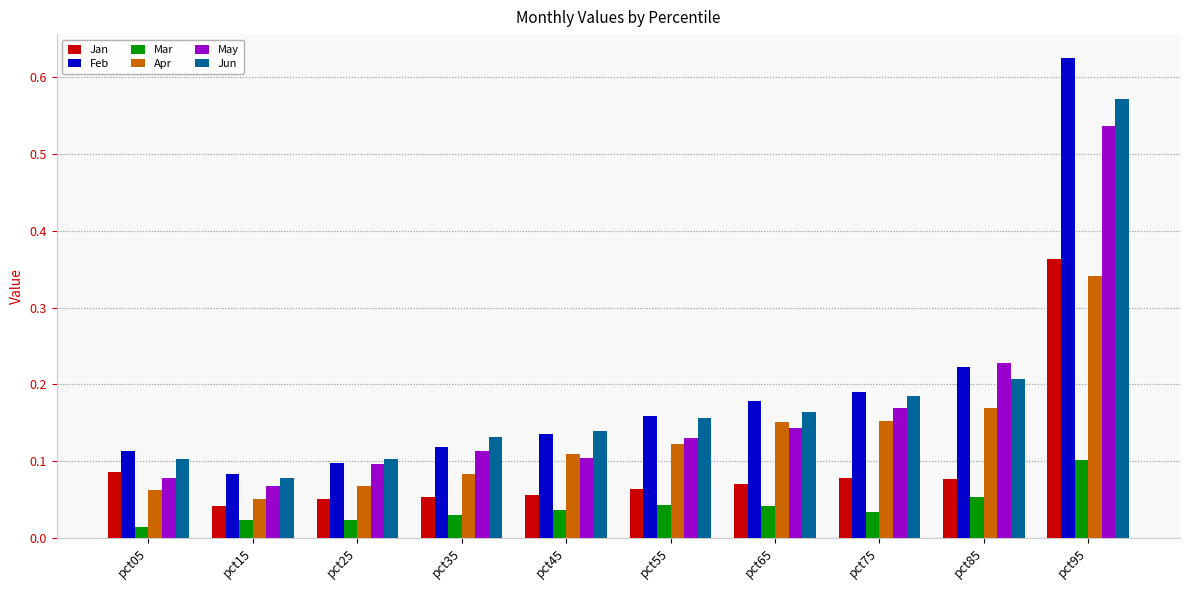

Count the number of categories in the chart.

10